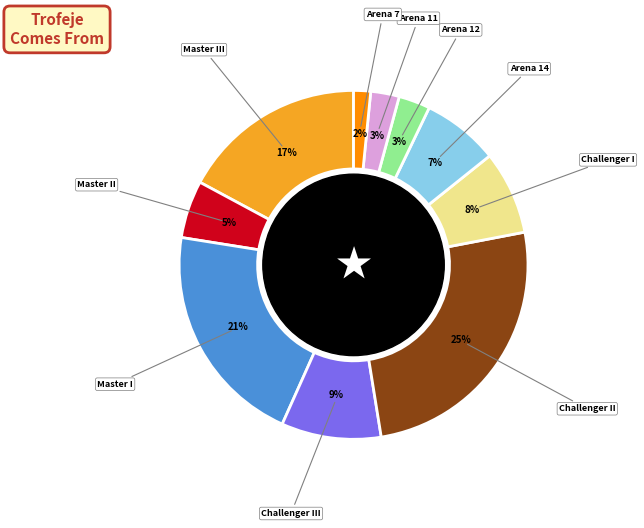

Does any single category account for the majority?

No